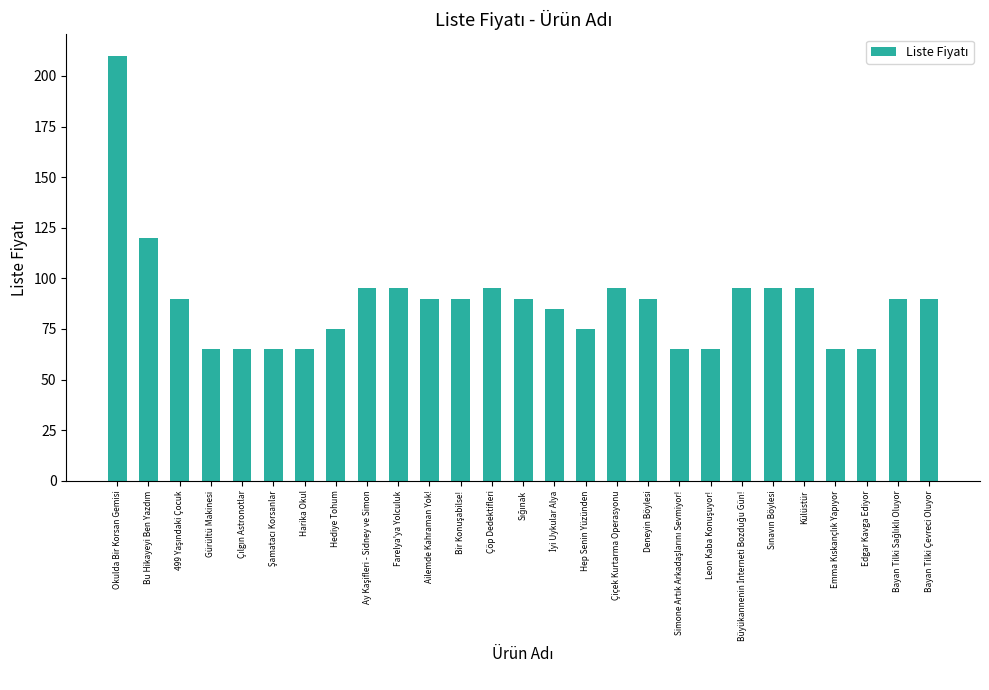

What is the smallest value displayed?

65